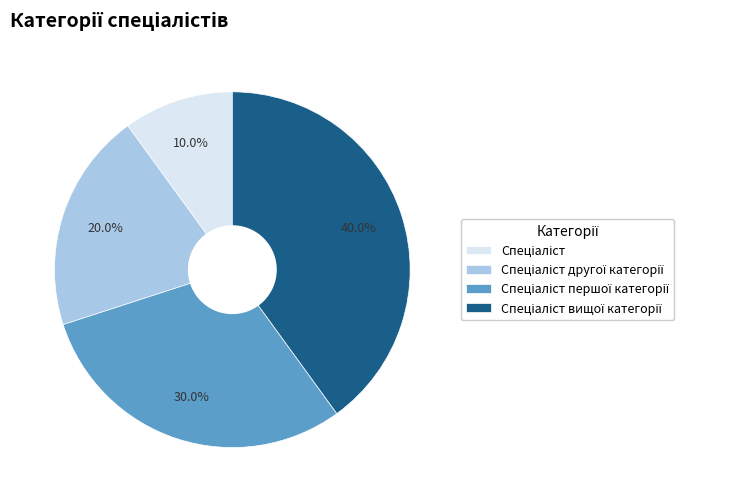

Does any single category account for the majority?

No